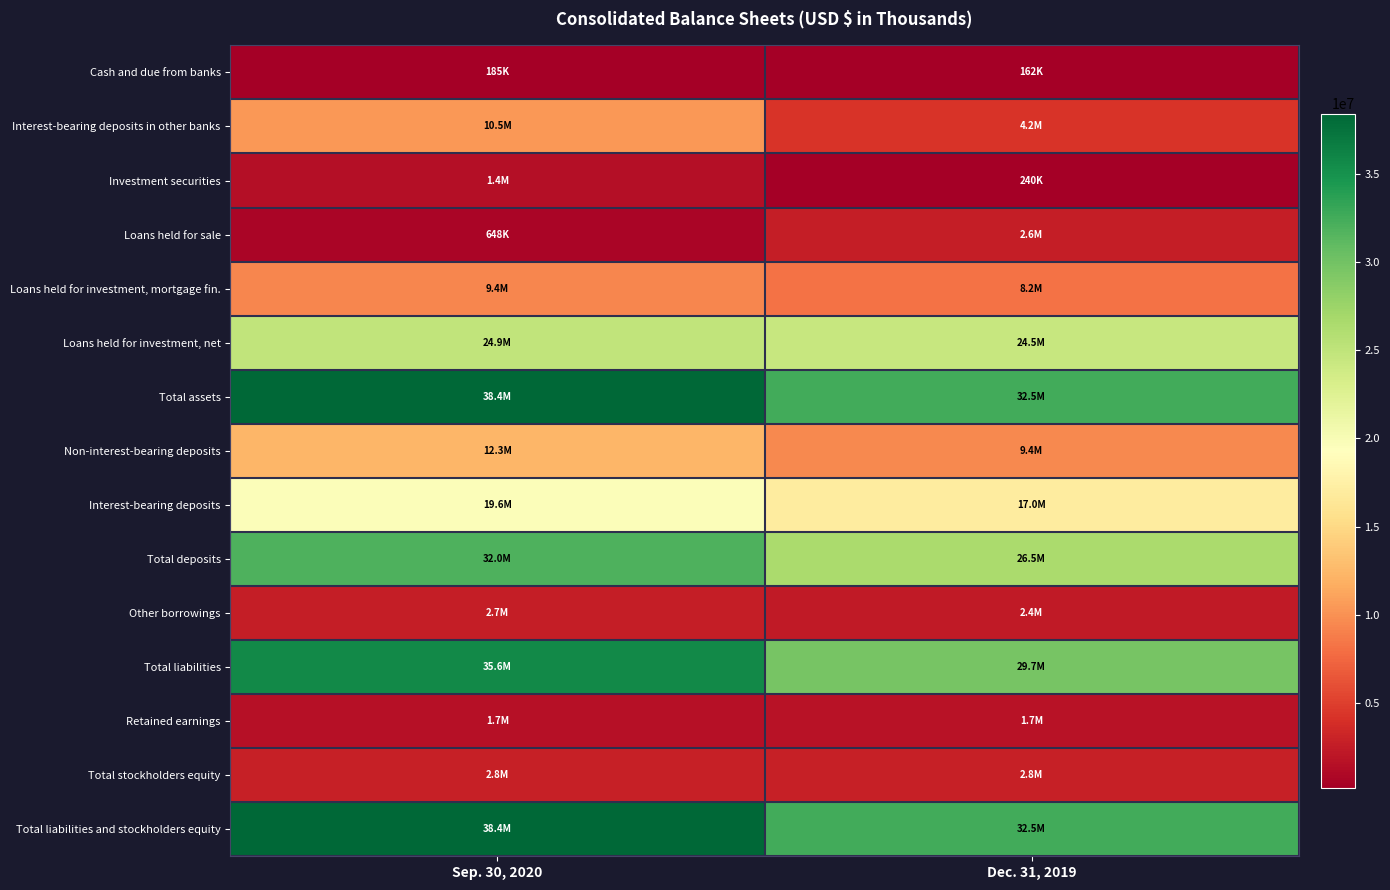

Count the number of categories in the chart.

2